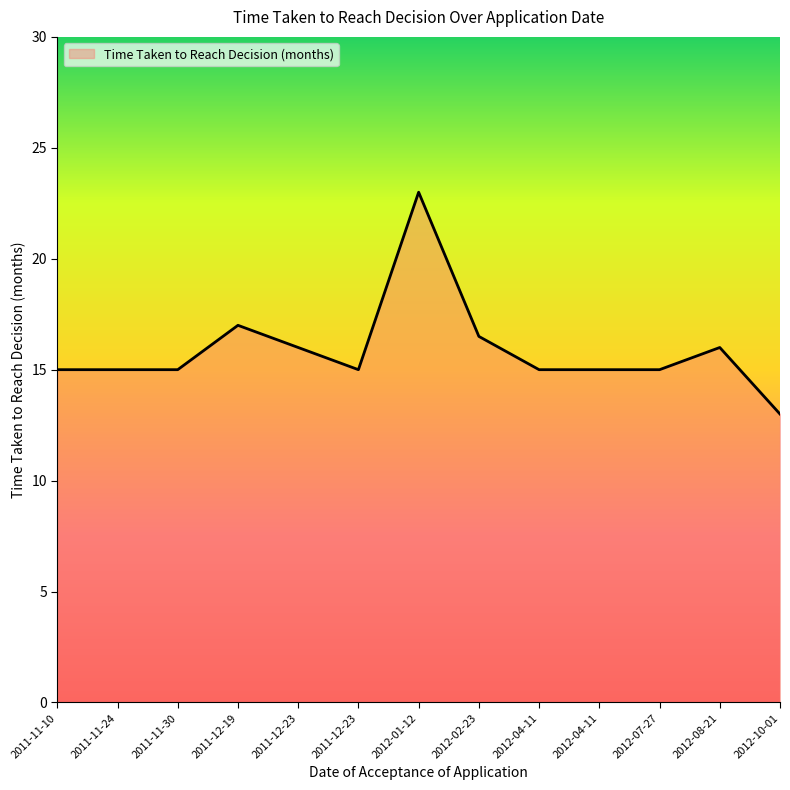

Is this an area chart (filled region under the line)?

Yes